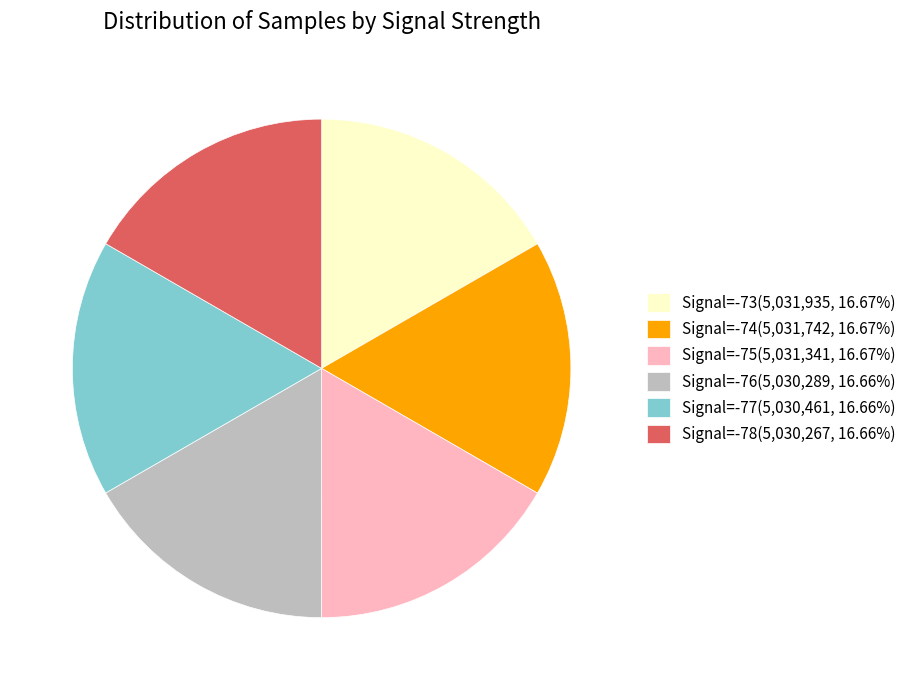

How many segments does this pie chart have?

6